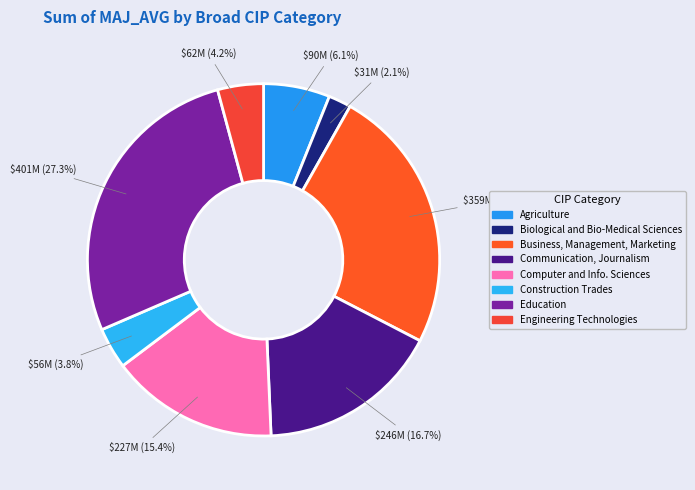

Which category has the smallest portion of the pie?

Biological and Bio-Medical Sciences